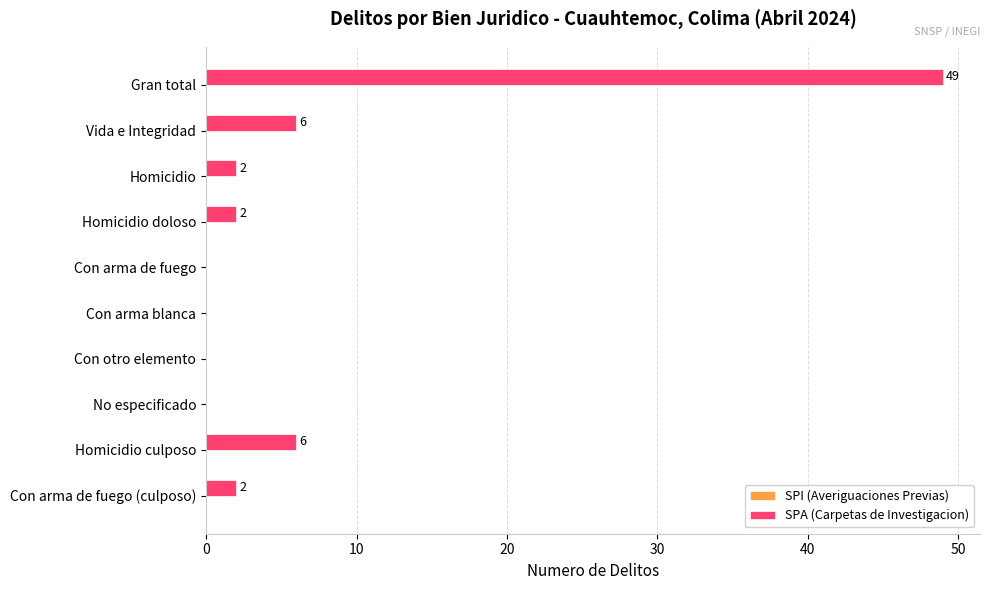

Reading top to bottom, list all the values displayed in this chart.

Gran total=49	Vida e Integridad=6	Homicidio=2	Homicidio doloso=2	Con arma de fuego=0	Con arma blanca=0	Con otro elemento=0	No especificado=0	Homicidio culposo=6	Con arma de fuego (culposo)=2